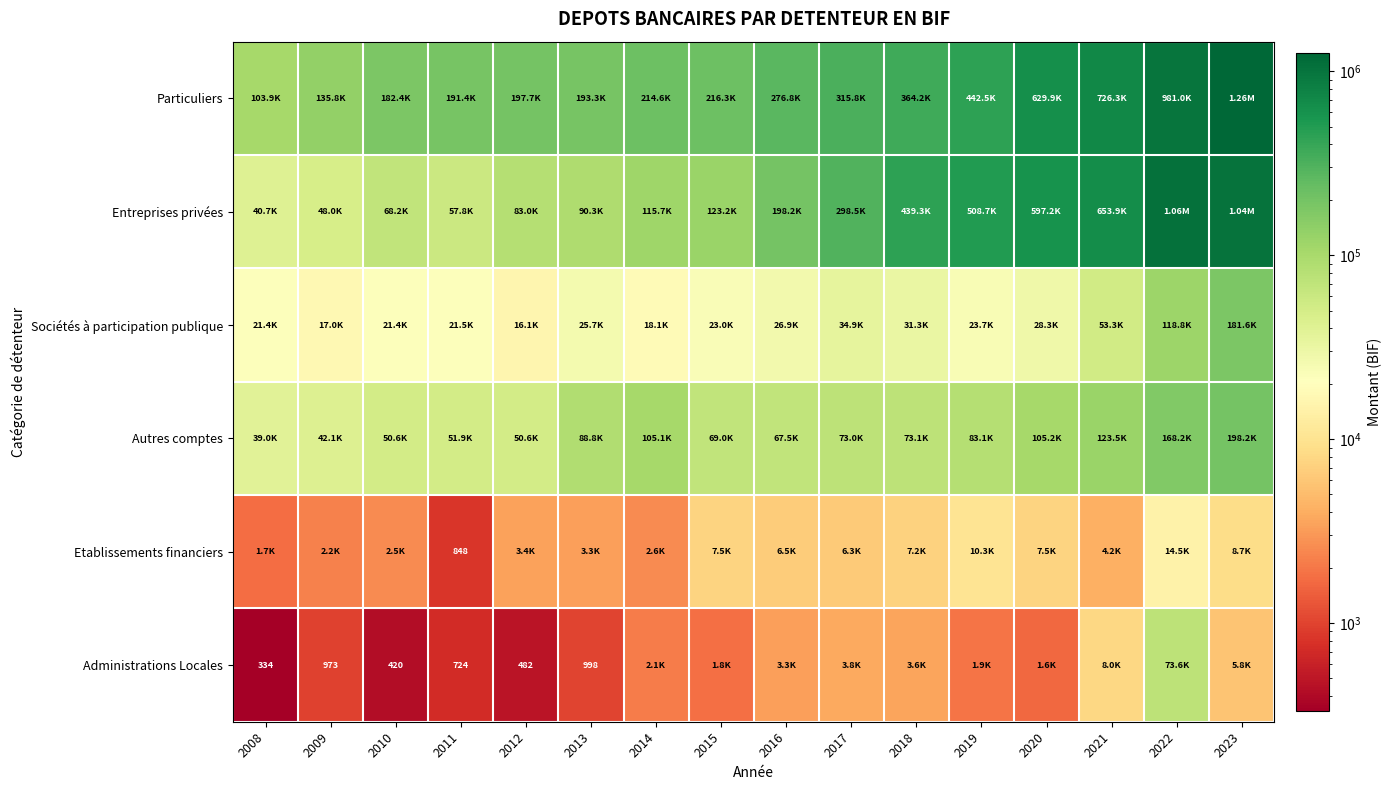

The Sociétés à participation publique series shows 33000.5 at 2015. True or false?

False